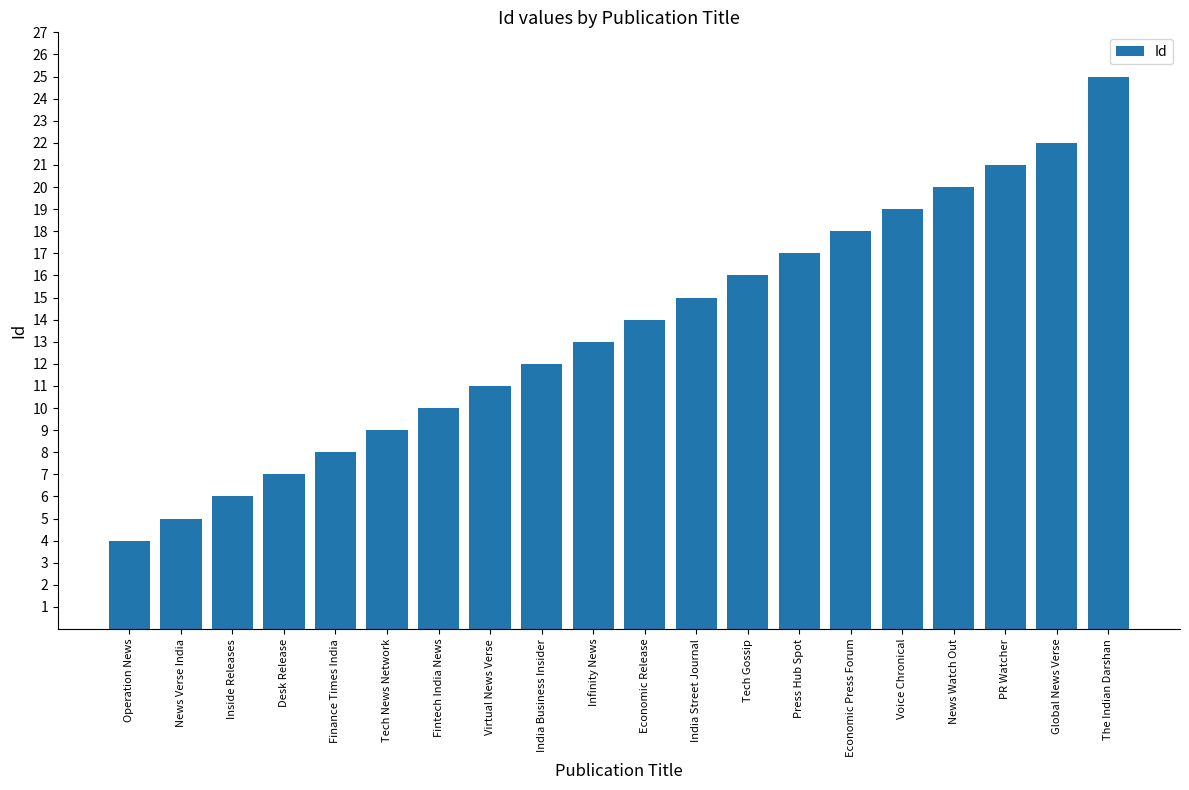

What is the difference between the maximum and minimum values?

21